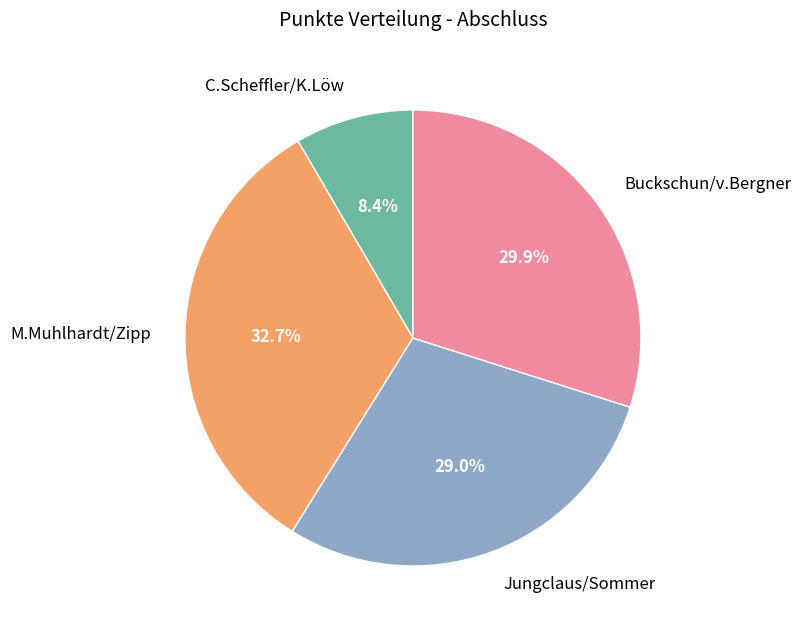

The M.Muhlhardt/Zipp slice represents 39% of the pie. True or false?

False